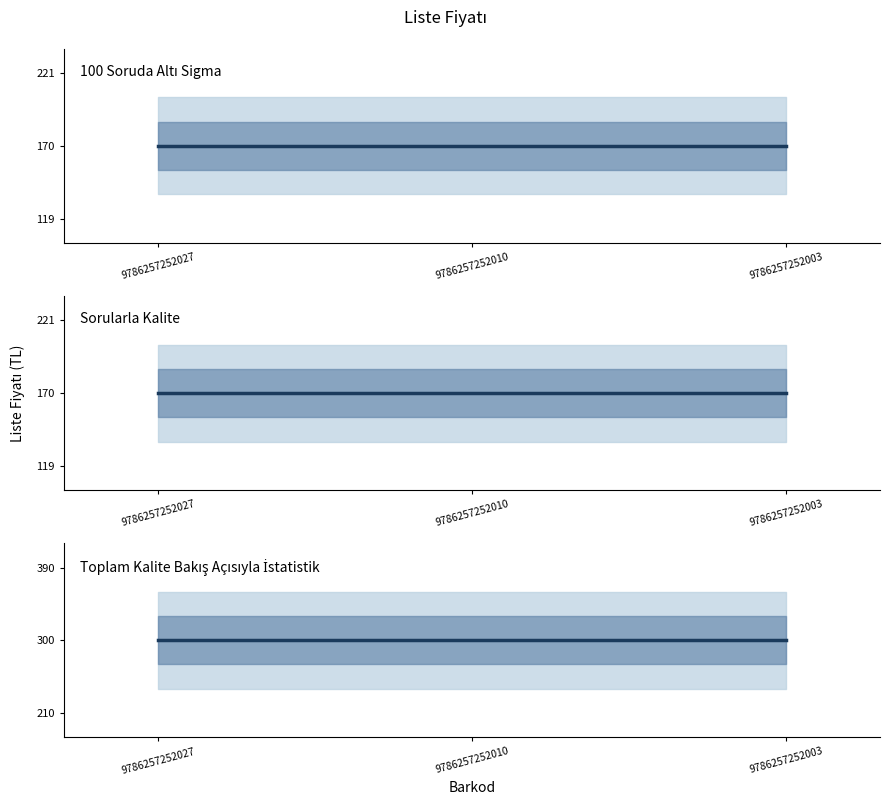

Between 9786257252027 and 9786257252003, which series saw the biggest shift?

100 Soruda Altı Sigma